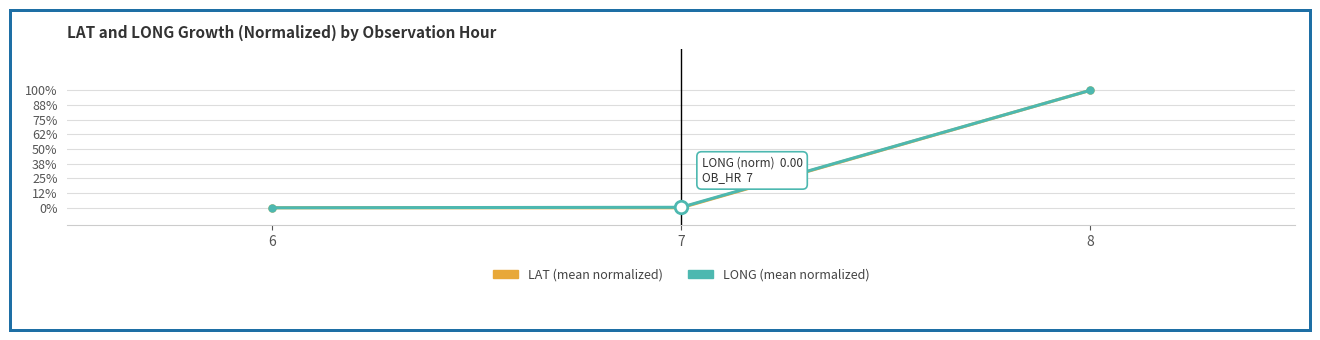

Between 6 and 8, which series saw the biggest shift?

LAT (mean normalized)